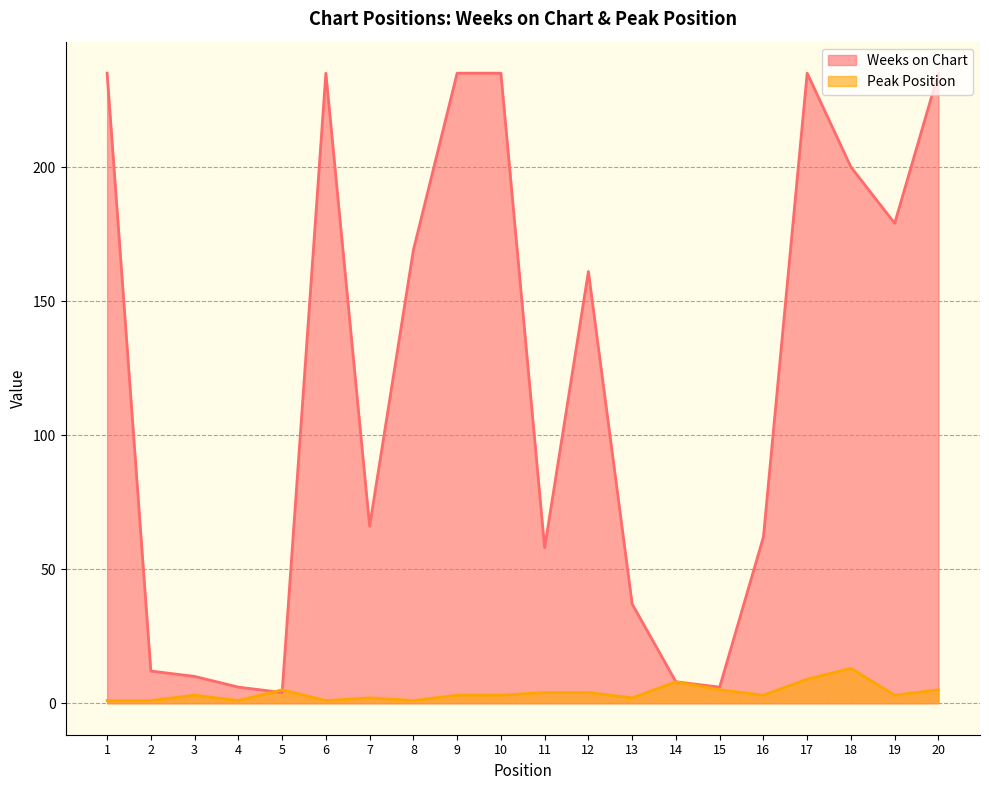

Reading left to right, extract all data points from this chart.

Weeks on Chart: 235	12	10	6	4	235	66	169	235	235	58	161	37	8	6	62	235	200	179	235
Peak Position: 1	1	3	1	5	1	2	1	3	3	4	4	2	8	5	3	9	13	3	5